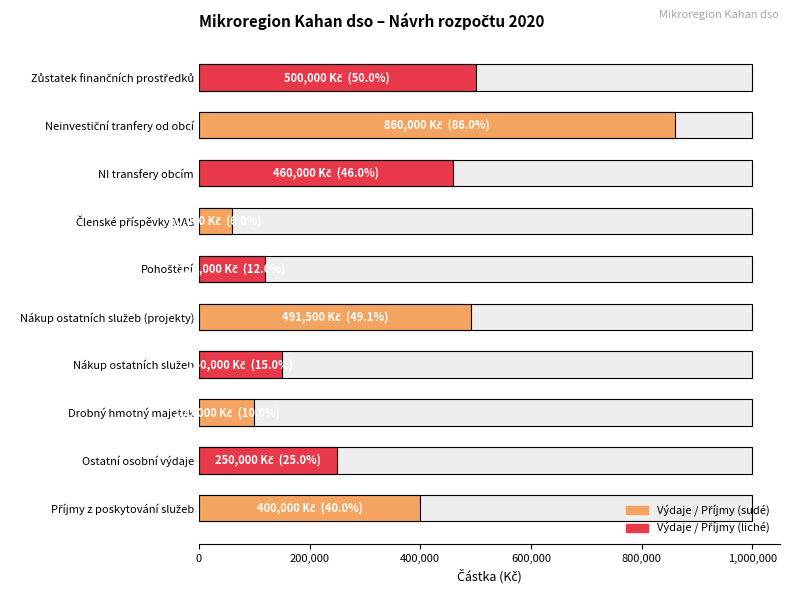

The value at Nákup ostatních služeb is 65934. True or false?

False